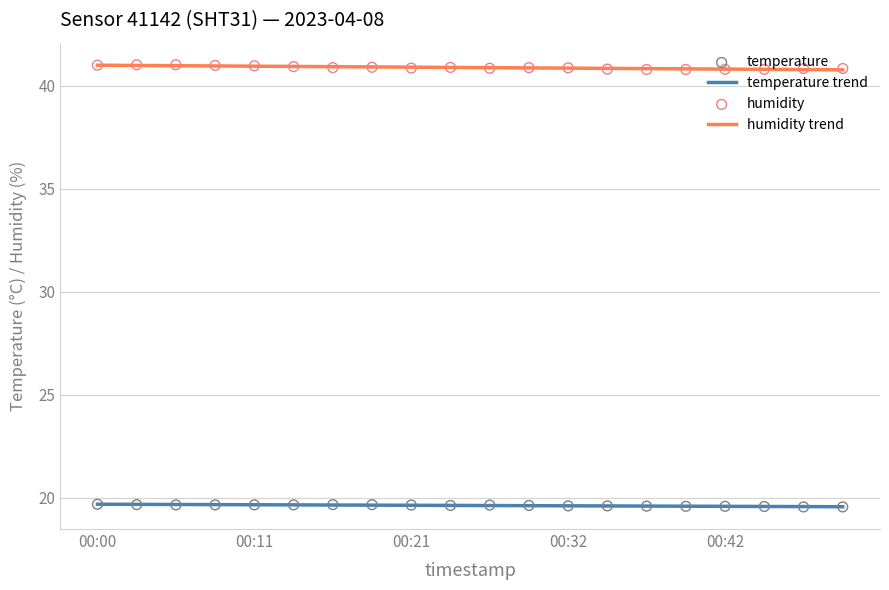

At which category is the sum across all series the highest?

00:00